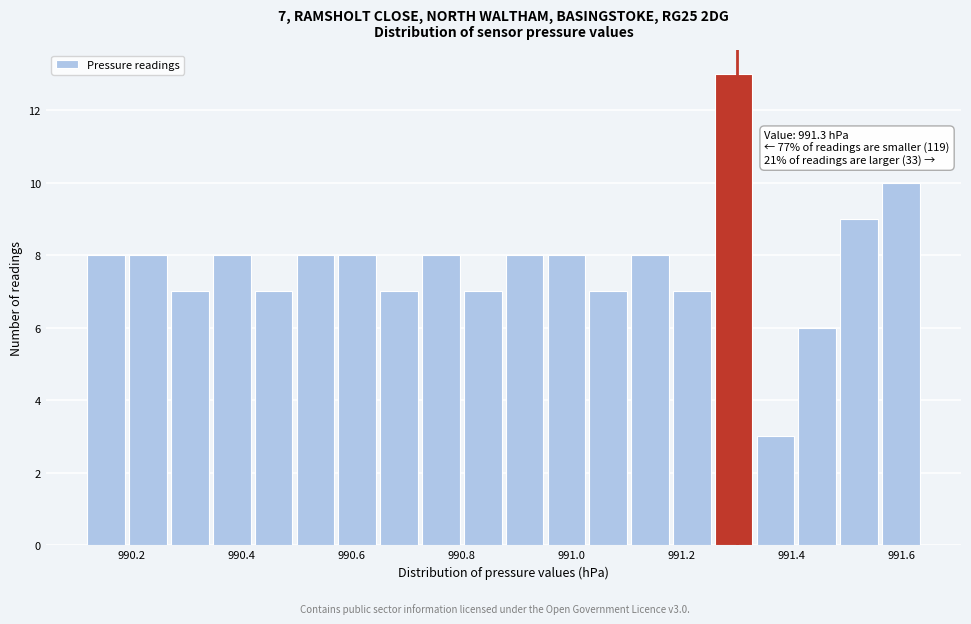

Read against the x-axis, roughly where is the centre of the tallest bar?

991.30